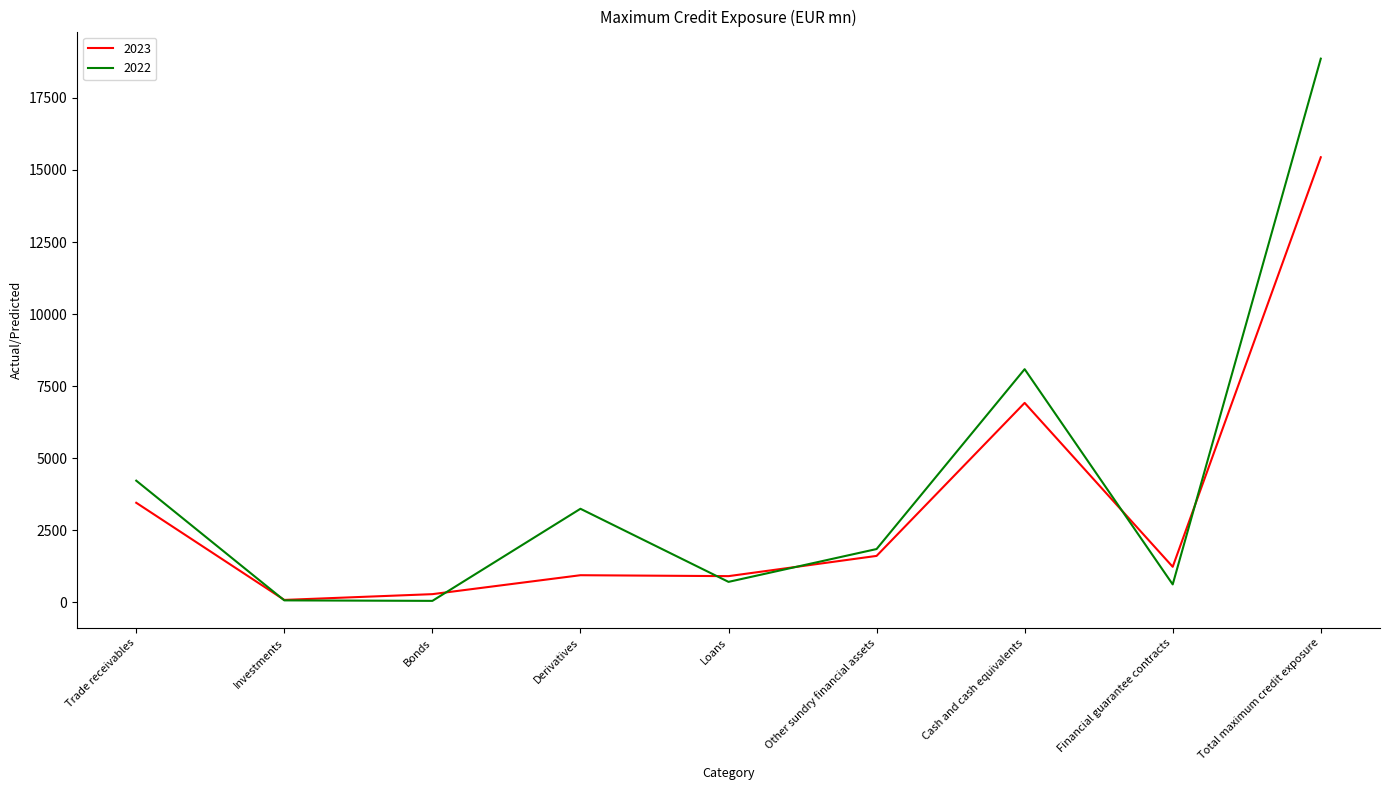

Is the value of 2022 at Bonds greater than the value of 2023 at Cash and cash equivalents?

No